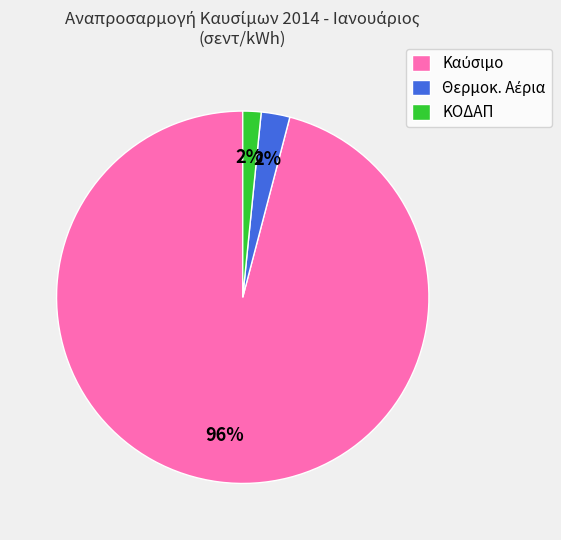

Is there a majority slice in this chart?

Yes